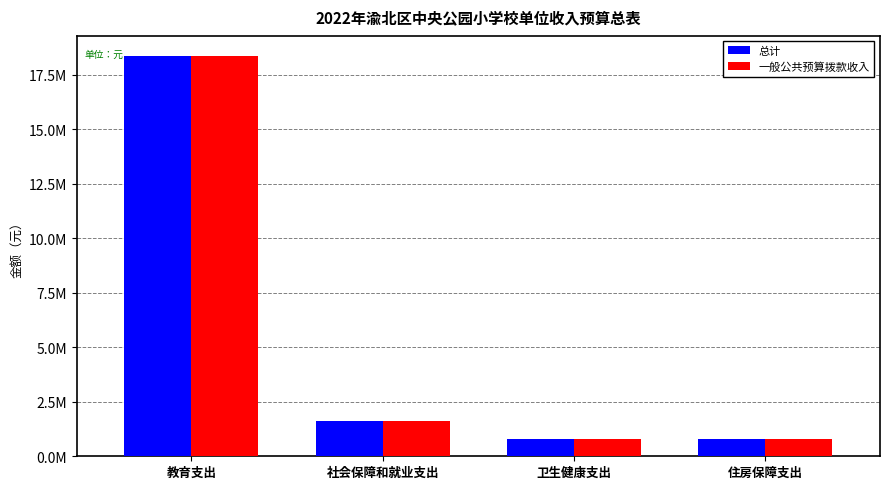

Which label corresponds to the smallest value in the chart?

住房保障支出